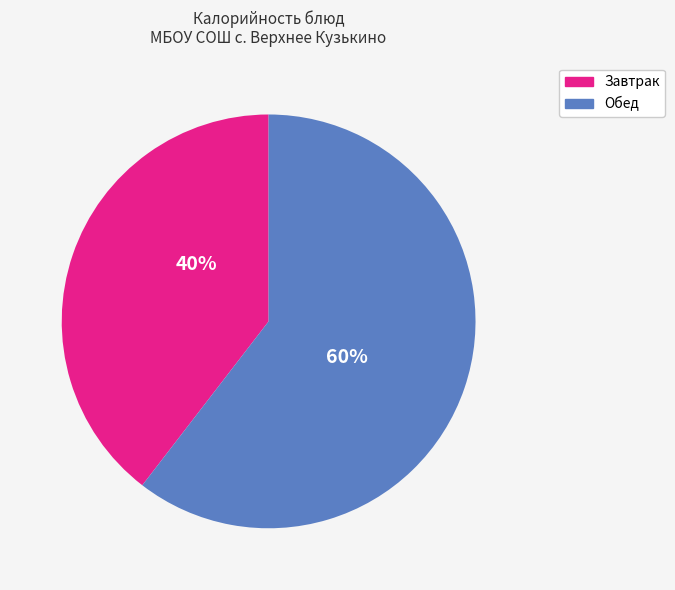

Is it true that Завтрак is 25% of the pie?

False